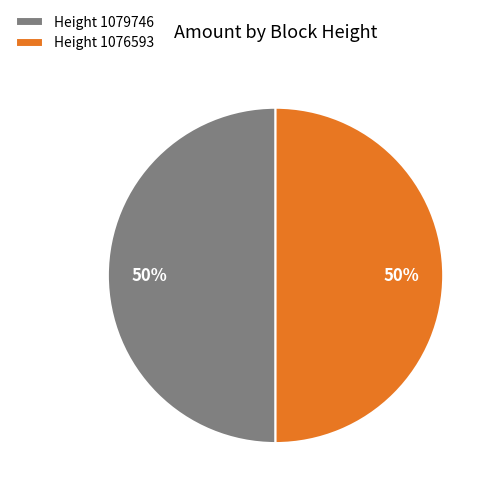

Combined, do Height 1076593 and Height 1079746 account for over 50%?

Yes